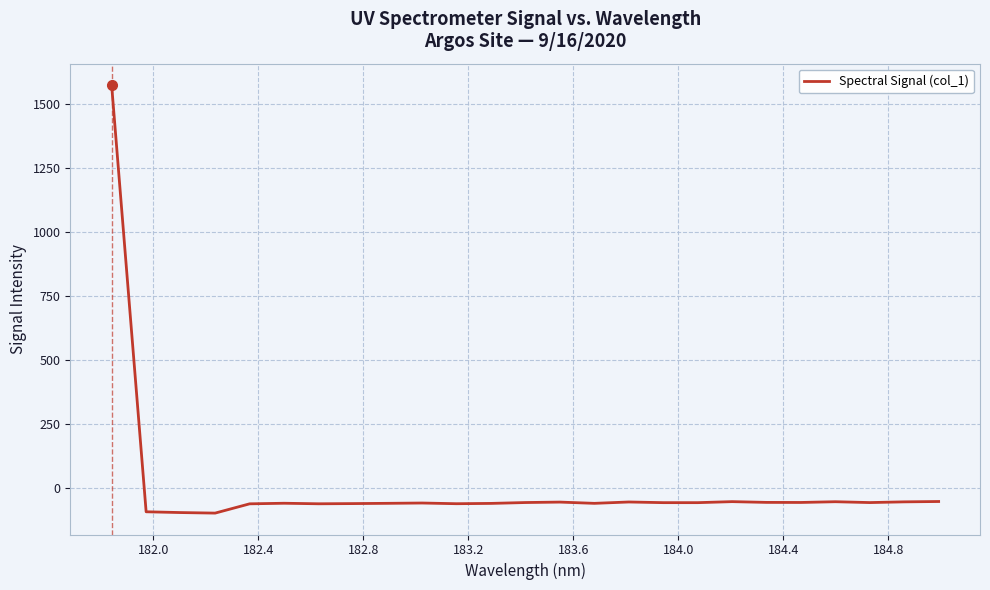

How many values are below -56?

16